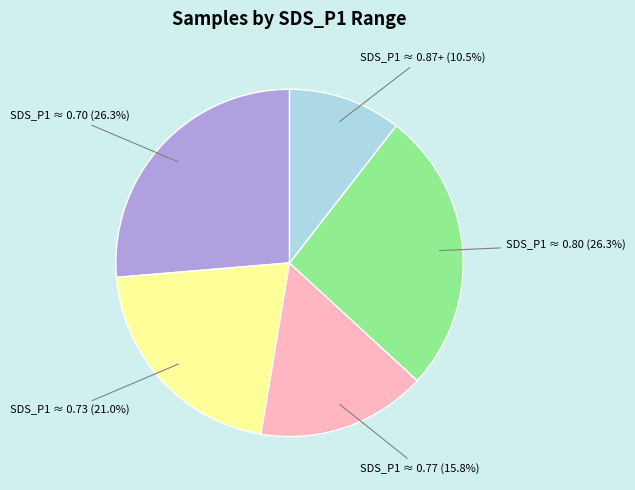

Is there any slice that represents more than half of the pie?

No